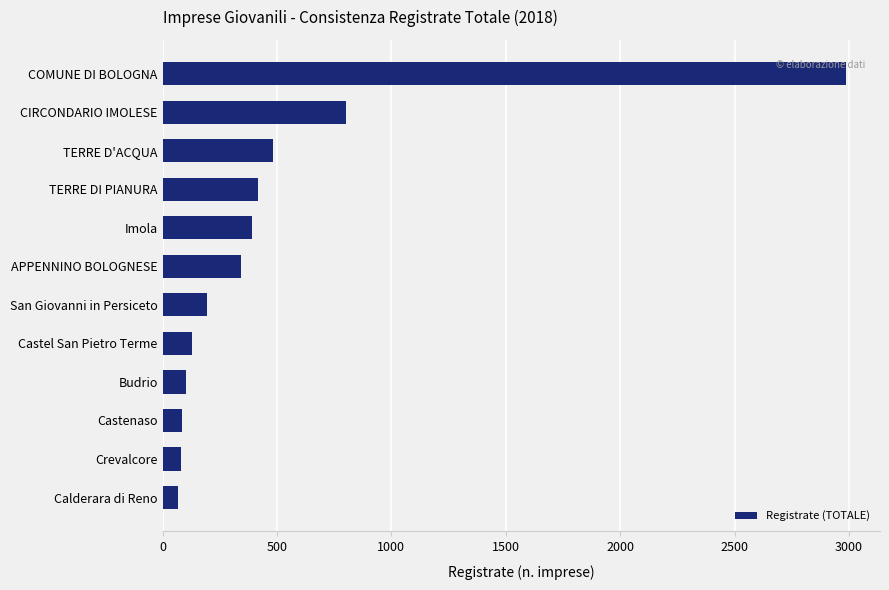

What is the sum of all values?

6079